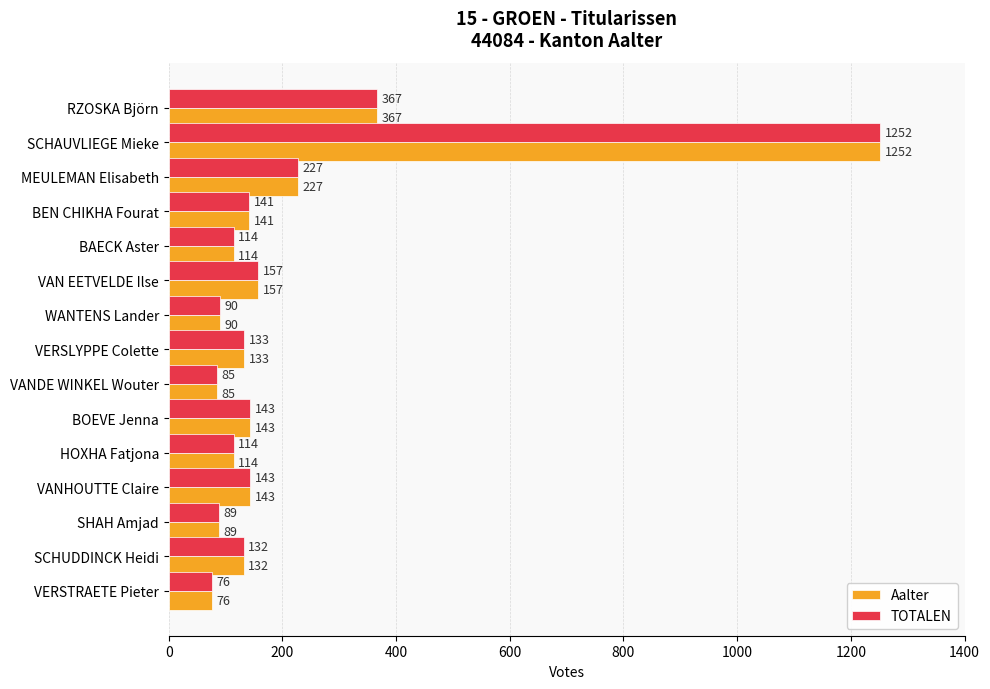

At which category is the sum across all series the highest?

SCHAUVLIEGE Mieke